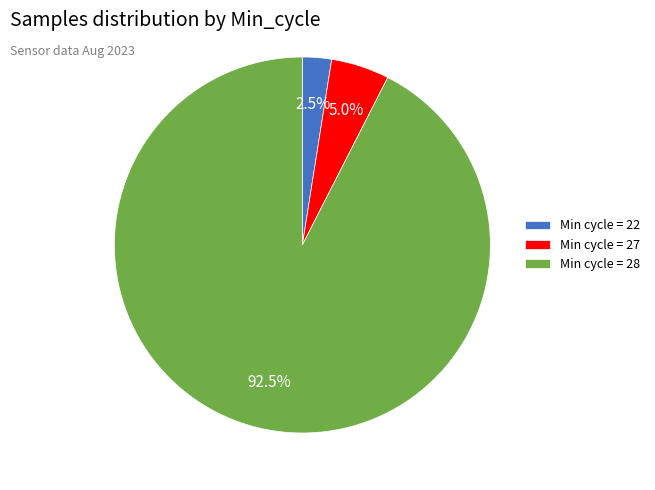

Rank the categories by value from lowest to highest.

Min cycle = 22, Min cycle = 27, Min cycle = 28